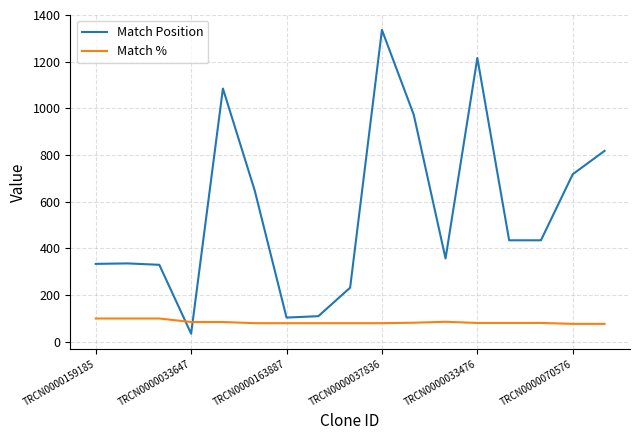

Which series has the largest total across all categories?

Match Position